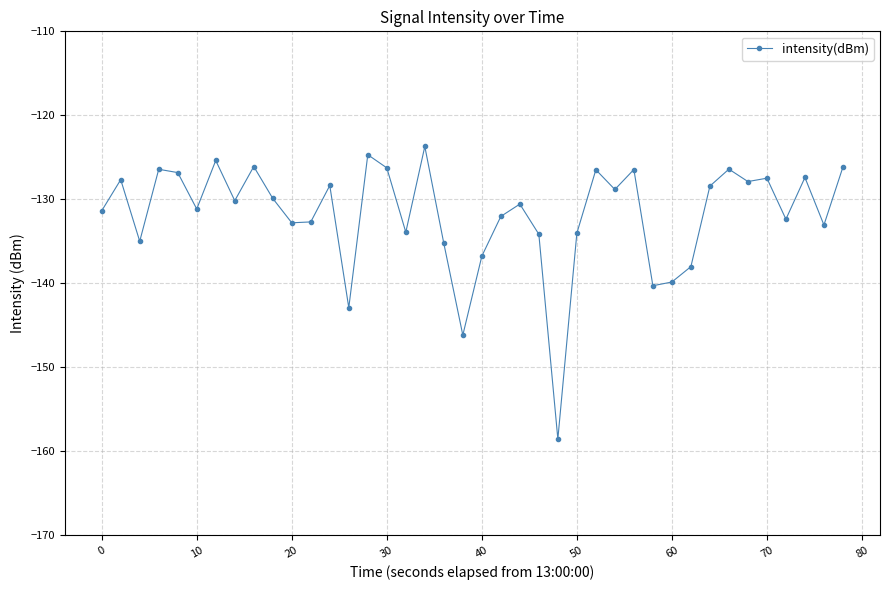

True or false: there are more than 0 points higher than both neighbors.

True